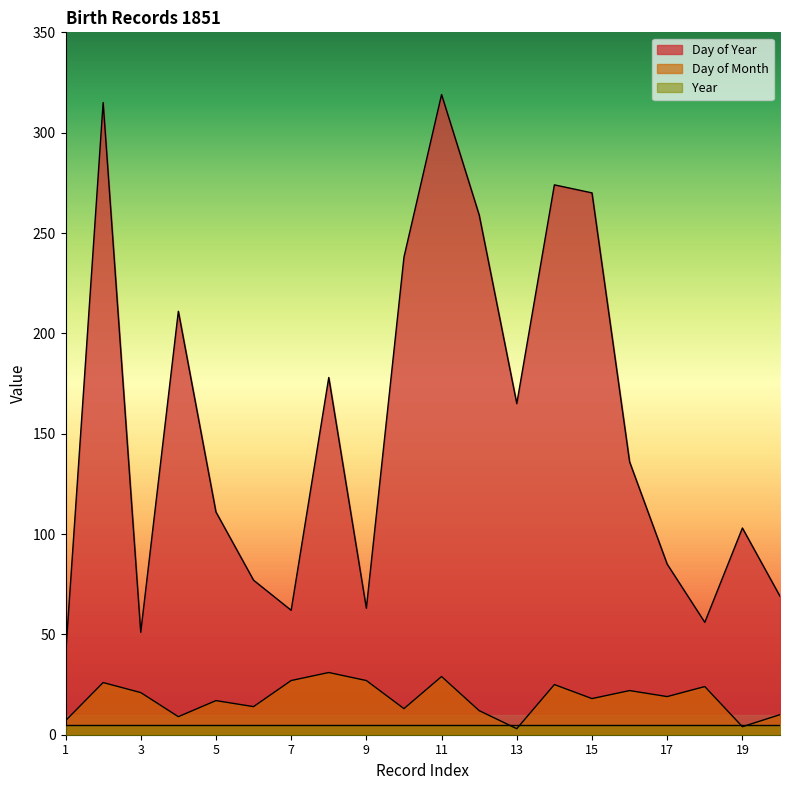

Count the number of categories in the chart.

20